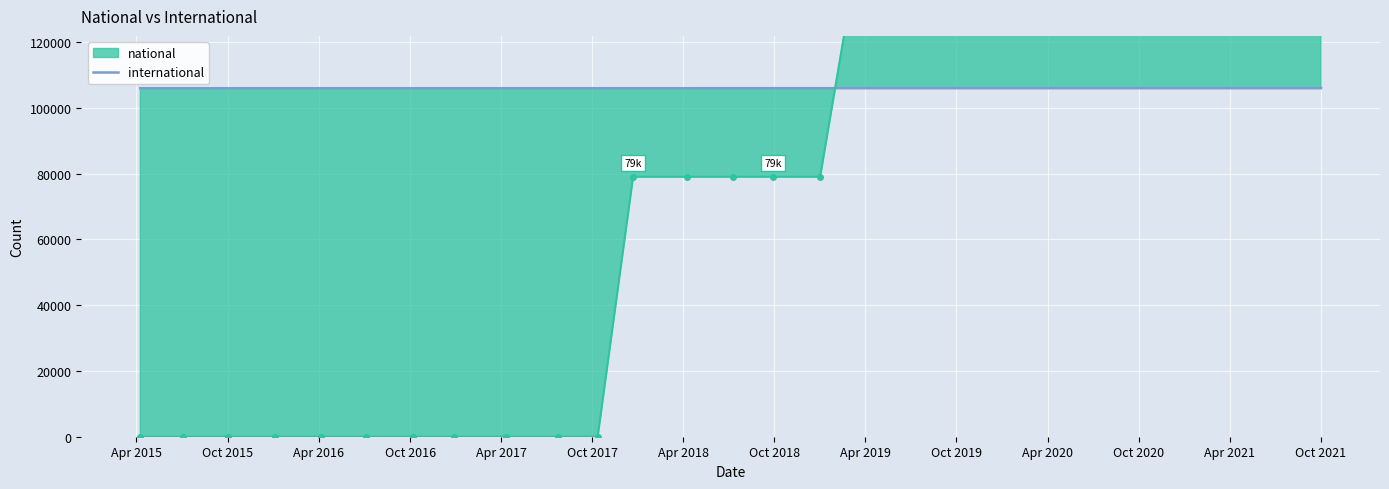

True or false: the data shows 105985 at Apr 2021.

True